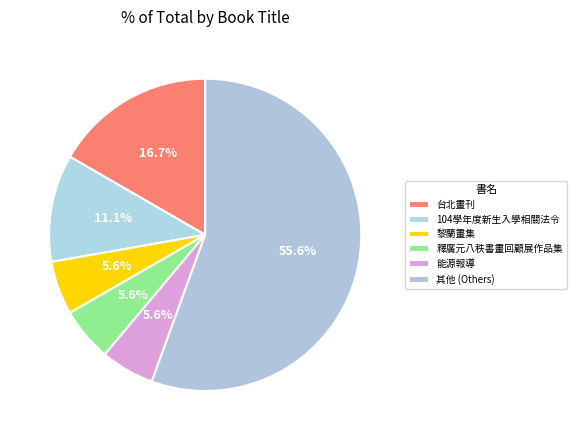

Count the number of slices in the pie.

6